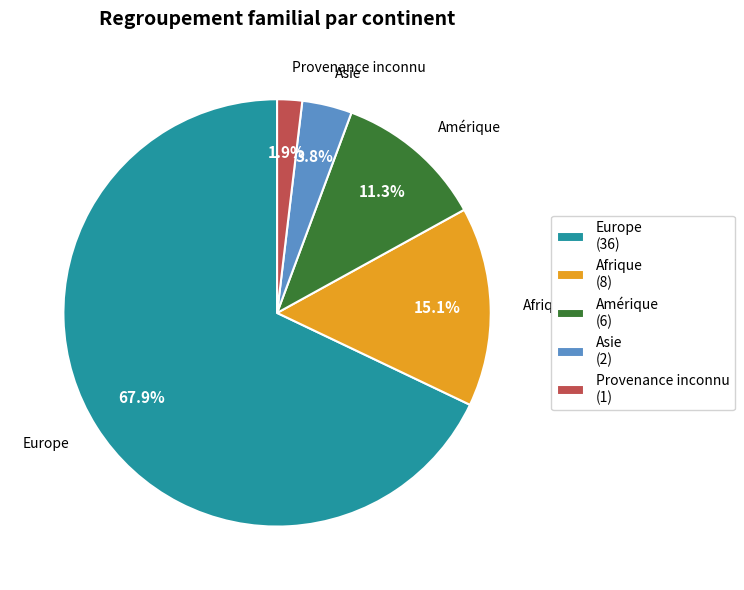

Rank the categories by value from lowest to highest.

Provenance inconnu (1), Asie (2), Amérique (6), Afrique (8), Europe (36)